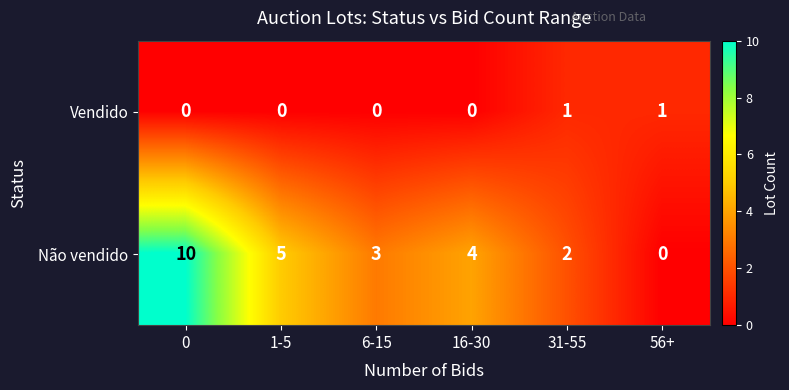

What is the greatest value displayed?

10